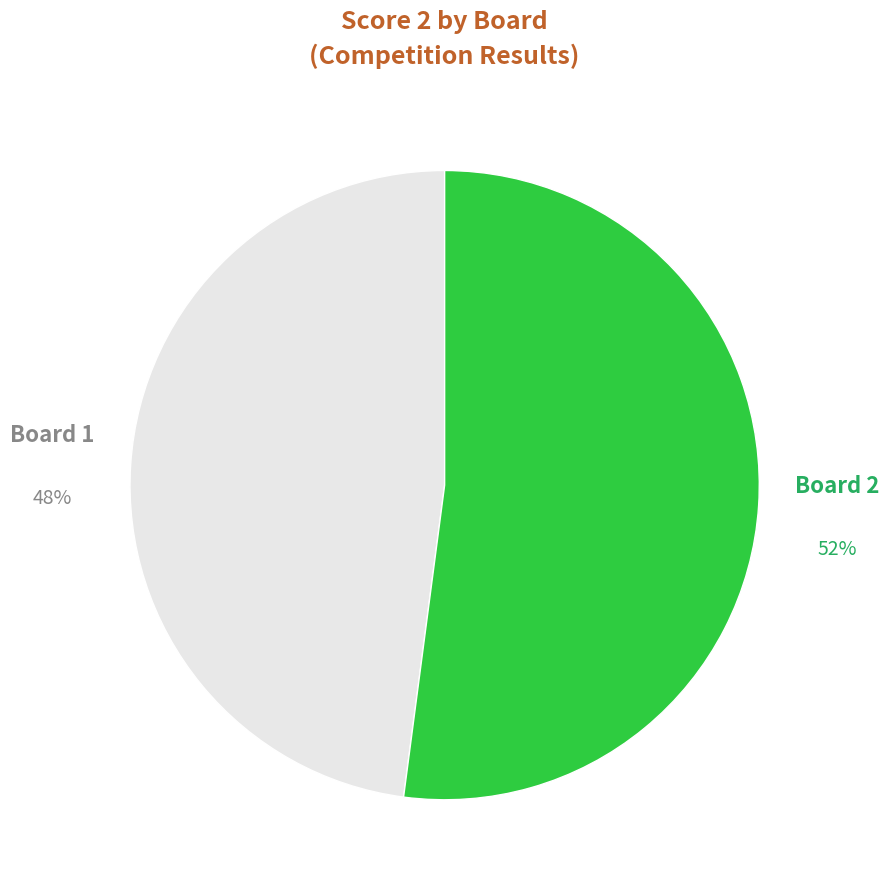

To the nearest percent, what is the average slice percentage?

50%